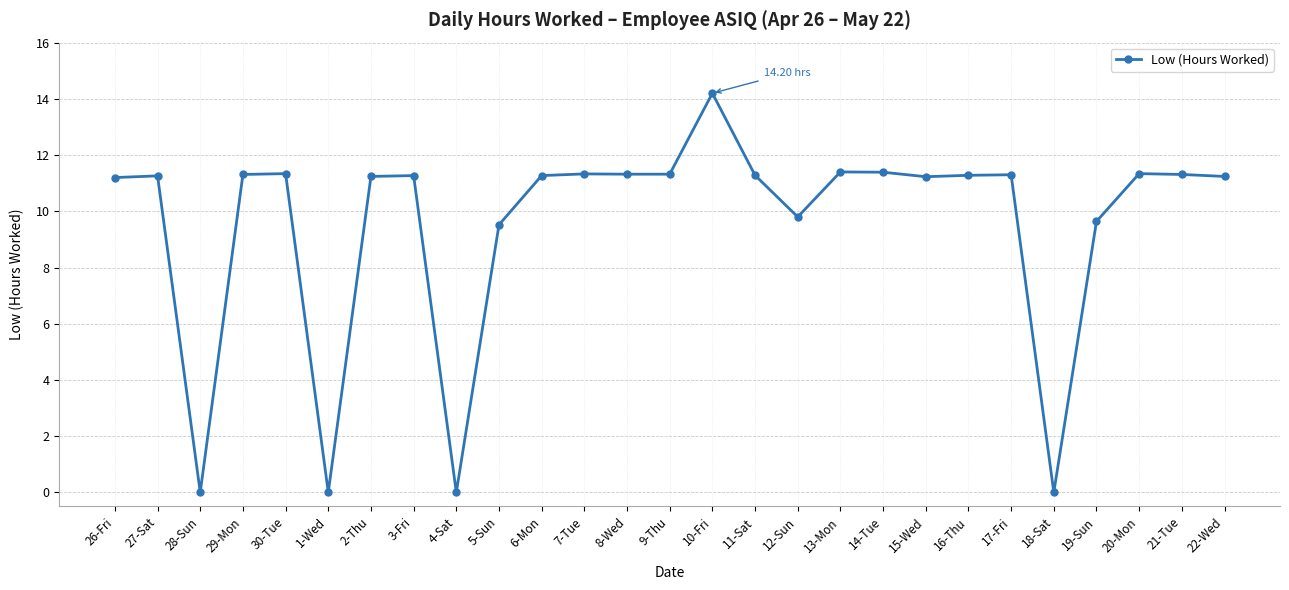

What is the average value?

9.5